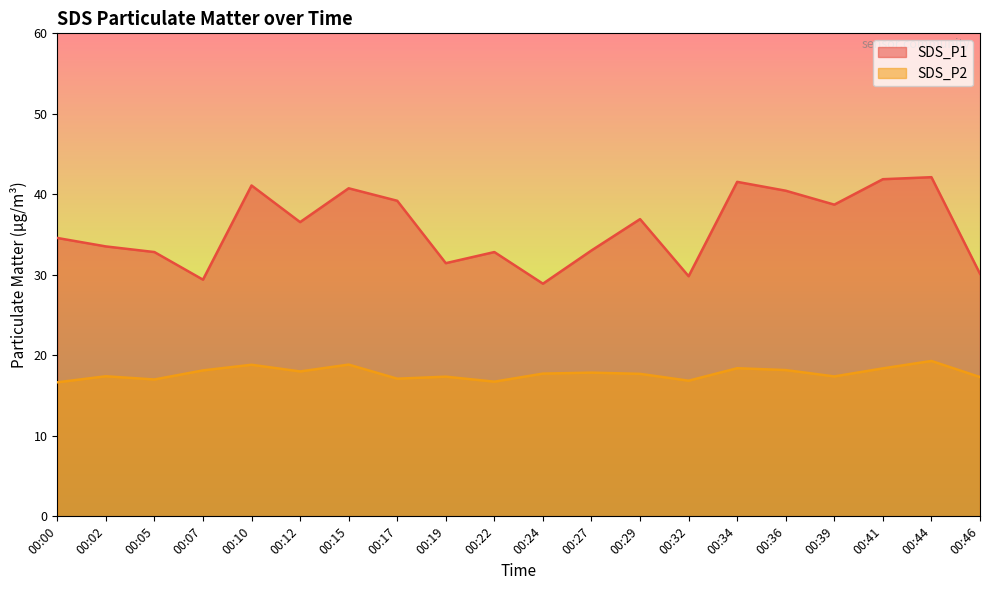

At which label does SDS_P2 first exceed 17?

00:02